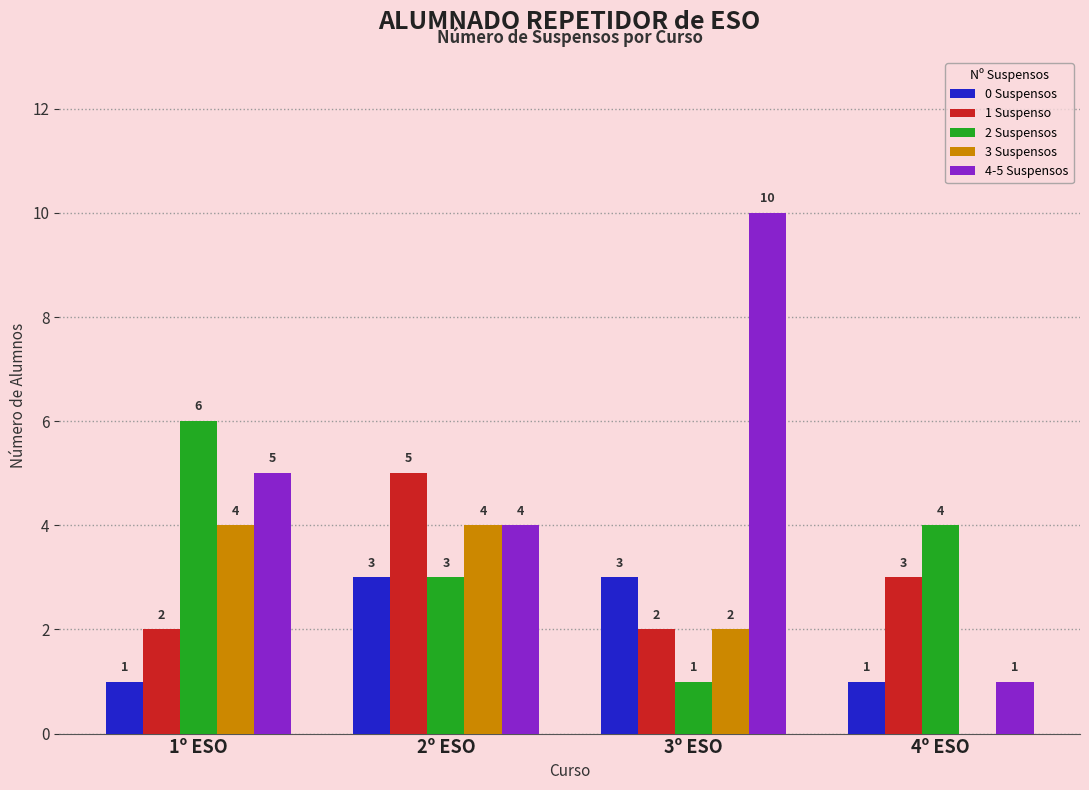

At which category is the sum across all series the highest?

2º ESO